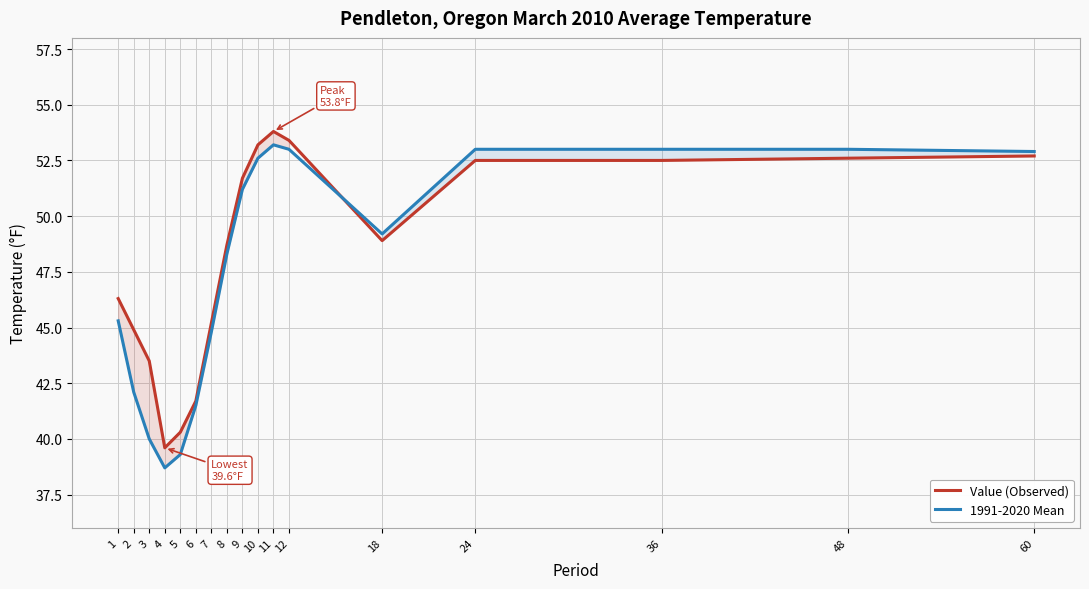

At how many categories does at least one series exceed 53?

3